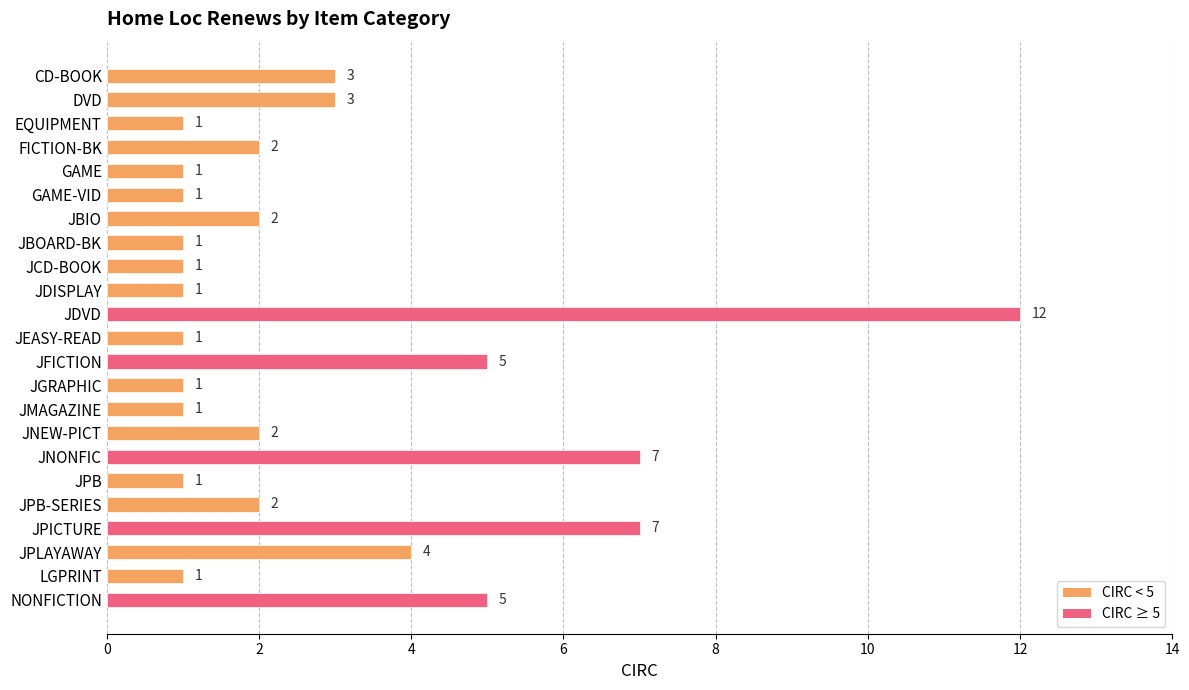

Reading bottom to top, extract all data points from this chart.

5	1	4	7	2	1	7	2	1	1	5	1	12	1	1	1	2	1	1	2	1	3	3